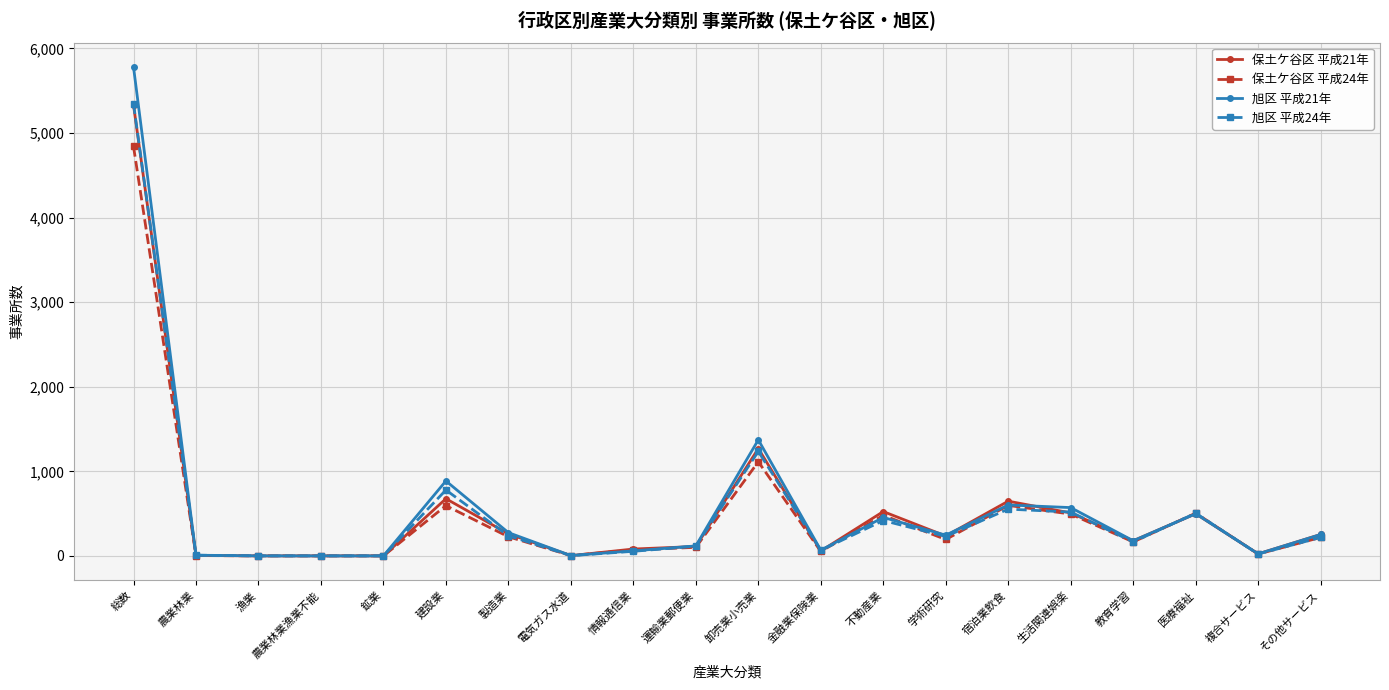

True or false: 保土ケ谷区 平成21年 has a value of -3205 at 漁業.

False